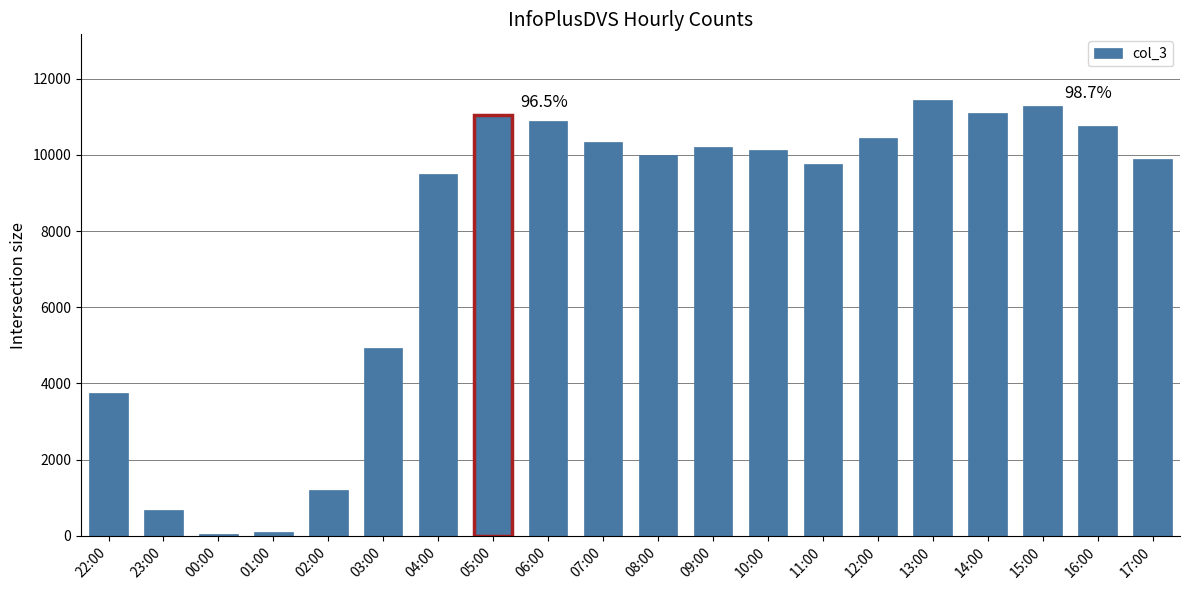

At which label is the value closest to 5750?

03:00